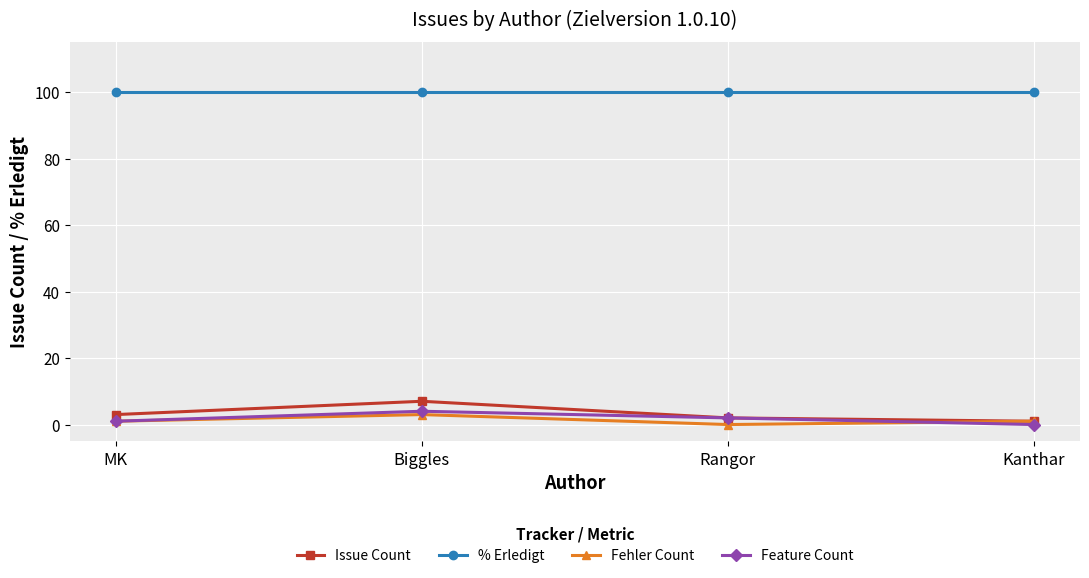

What is the highest value of the % Erledigt series?

100